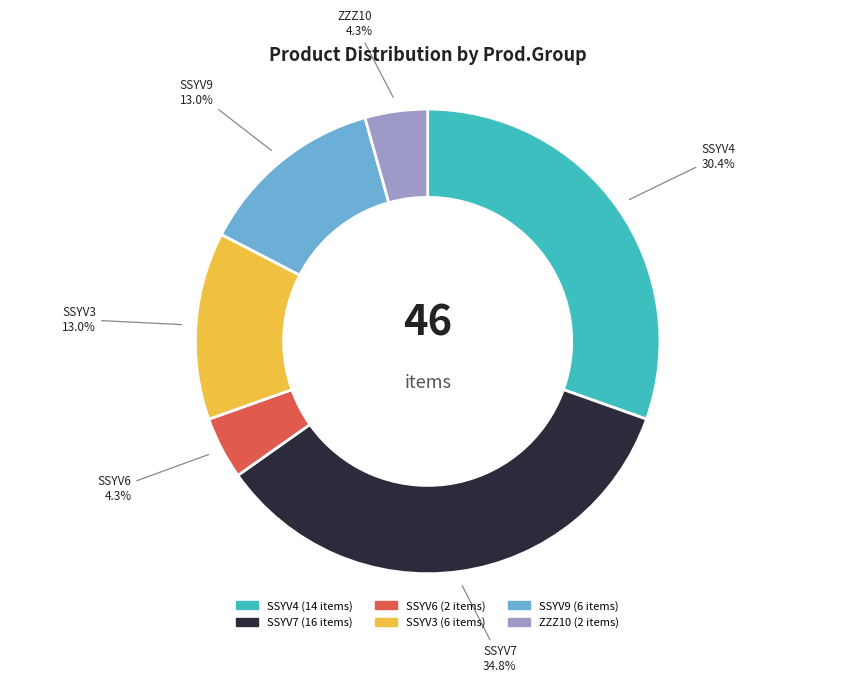

What percentage do SSYV4 and SSYV3 together represent?

43.5%